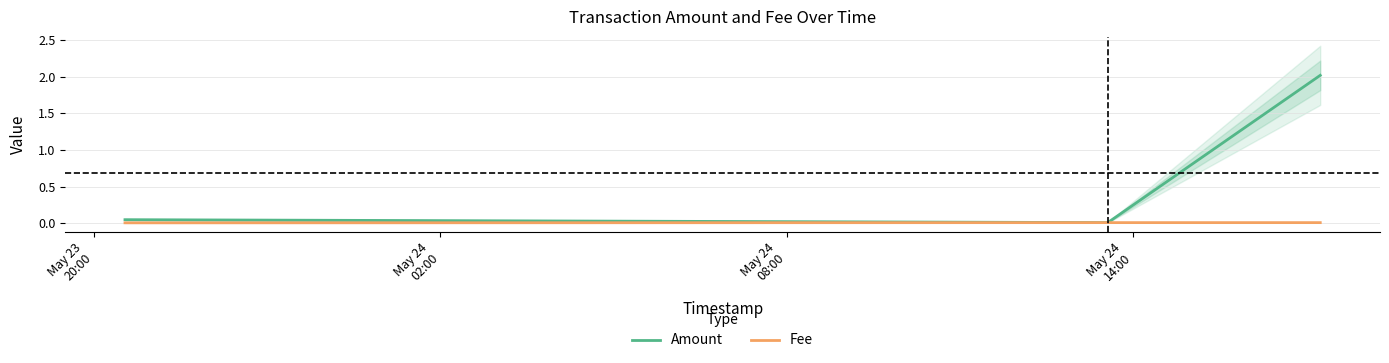

List the series in order of their peak value, highest first.

Amount, Fee